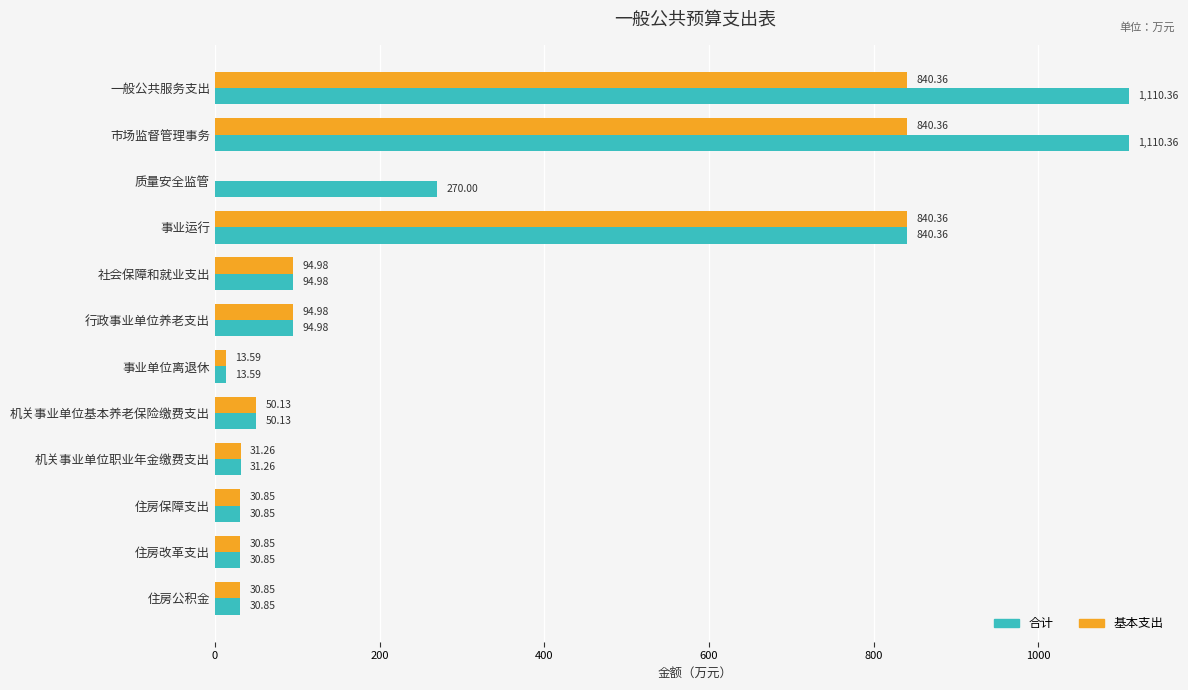

What is the sum of all 基本支出 values?

2898.6